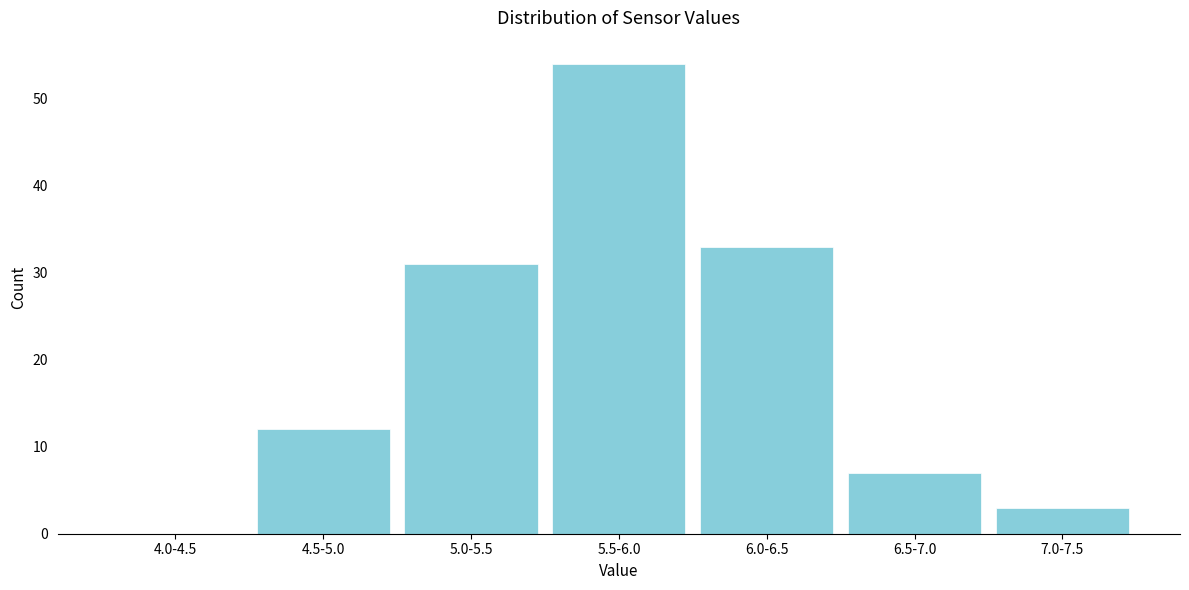

Reading left to right, extract all data points from this chart.

4.0-4.5=0	4.5-5.0=12	5.0-5.5=31	5.5-6.0=54	6.0-6.5=33	6.5-7.0=7	7.0-7.5=3